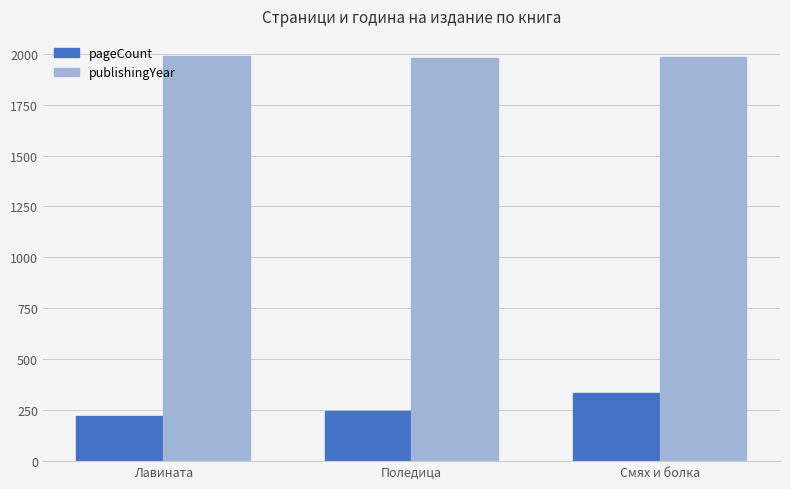

Which series has the largest total across all categories?

publishingYear